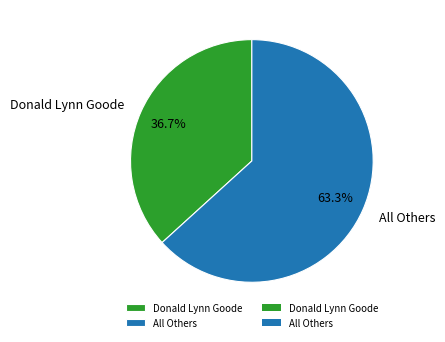

How many slices are in this pie chart?

2